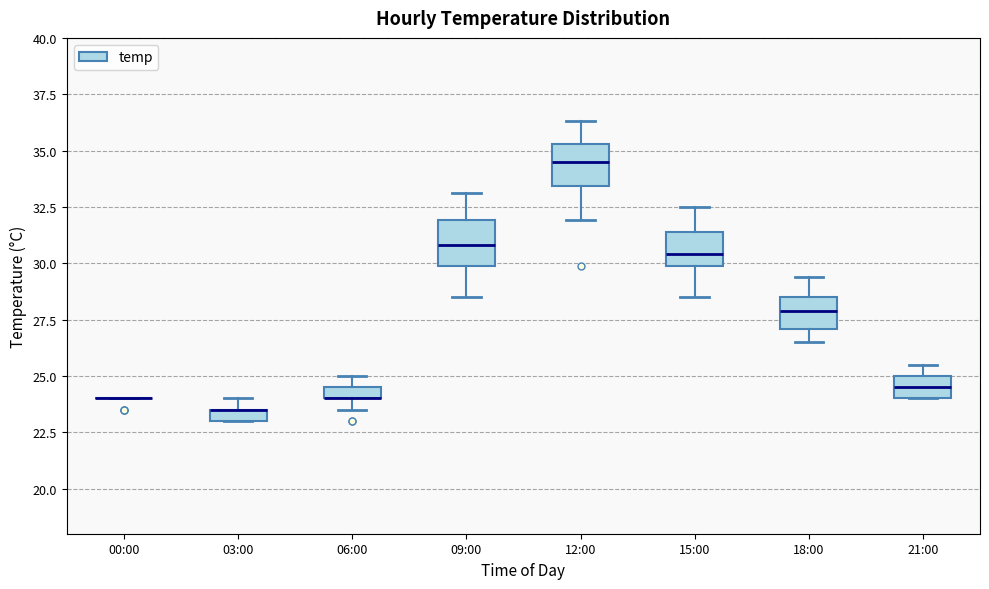

Where is the upper edge of the box for 06:00 on the y-axis? The values are not printed on the chart, so give them approximately, as read against the axis.

24.5